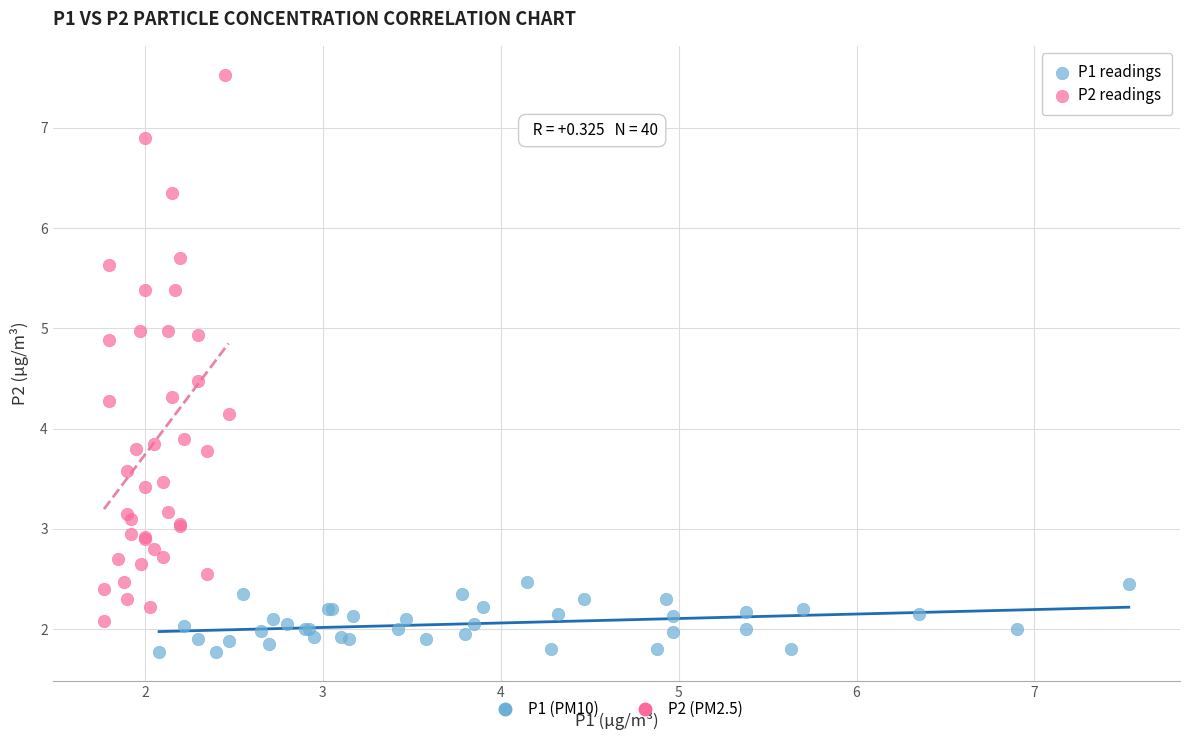

Which series has the widest spread of Y values?

P2 readings